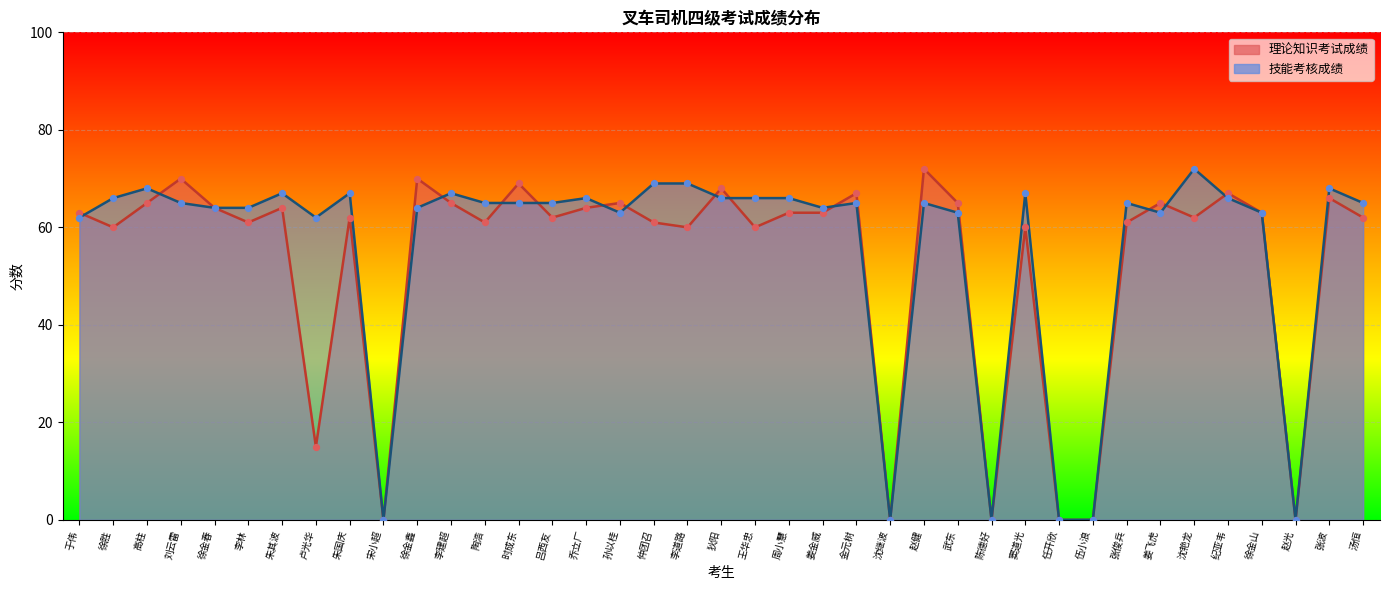

At how many categories does at least one series exceed 8?

33